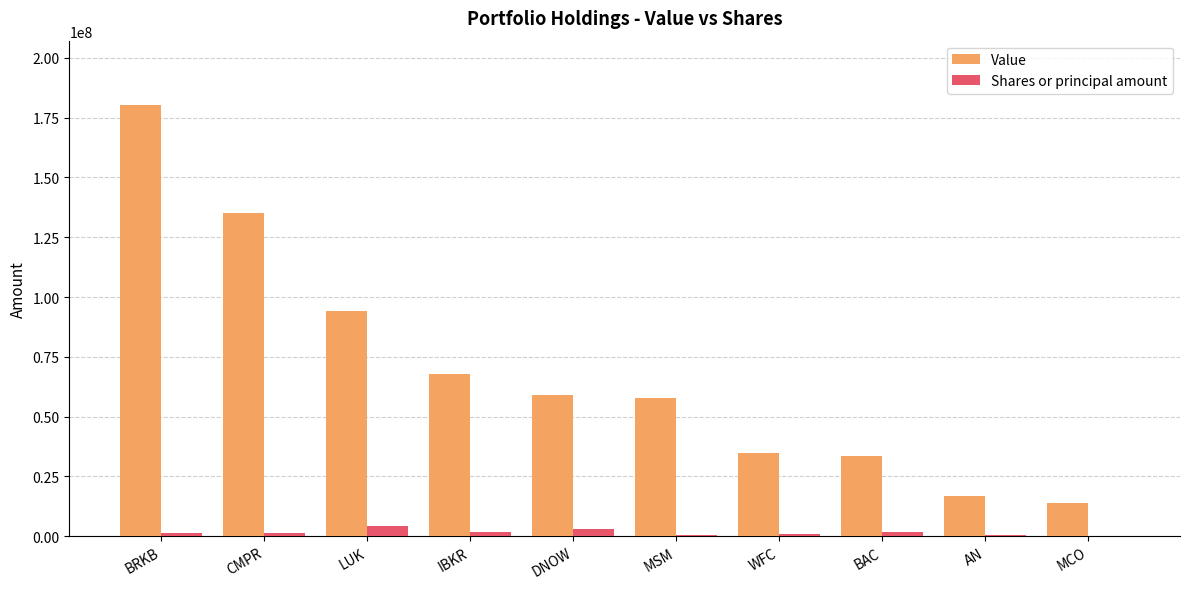

The Value series shows 94186000 at LUK. True or false?

True